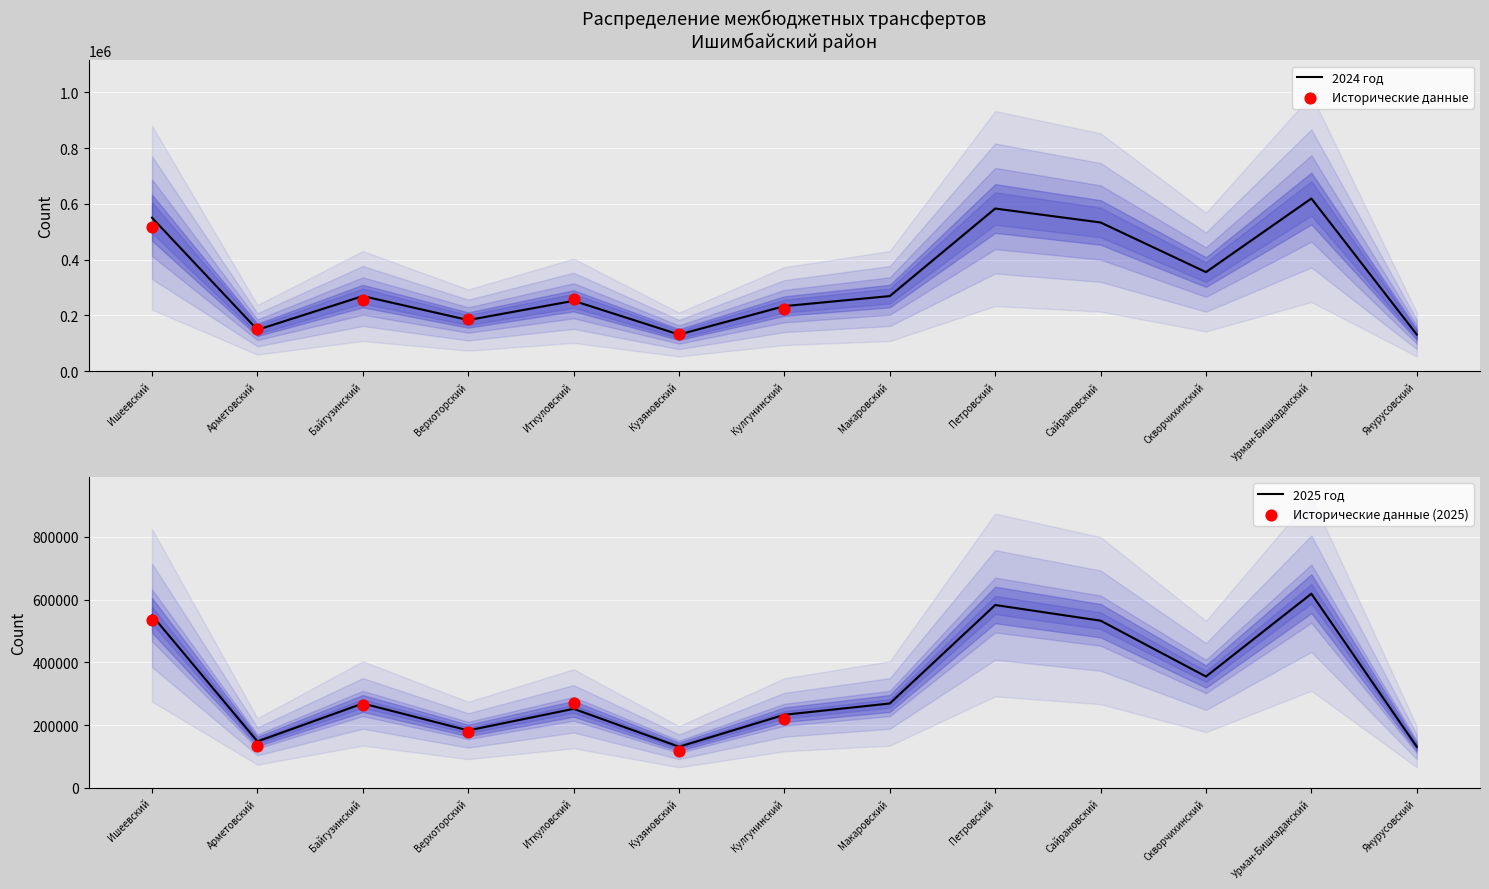

At how many categories does at least one series exceed 616295?

1